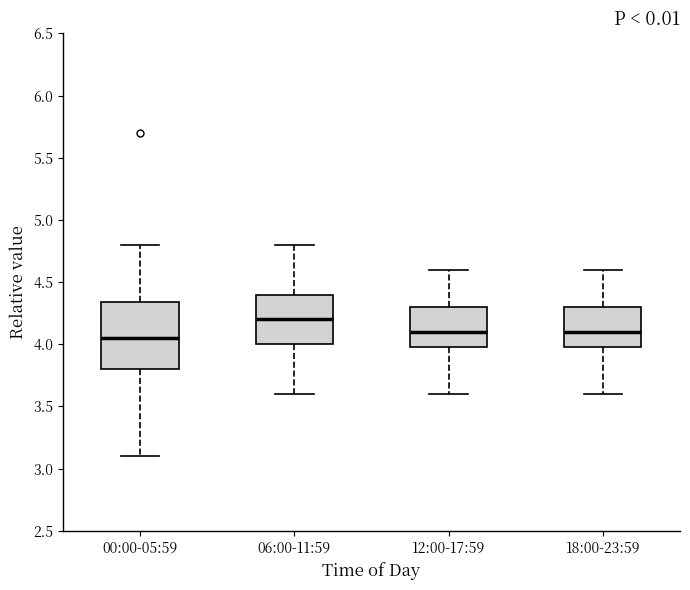

Reading left to right, read every box against the y-axis: the position of its median line, the range the box covers, and the ends of its whiskers. The values are not printed on the chart, so give them approximately, as read against the axis.

00:00-05:59: median 4.05, box 3.80 to 4.35, whiskers 3.10 to 4.80
06:00-11:59: median 4.20, box 4.00 to 4.40, whiskers 3.60 to 4.80
12:00-17:59: median 4.10, box 4.00 to 4.30, whiskers 3.60 to 4.60
18:00-23:59: median 4.10, box 4.00 to 4.30, whiskers 3.60 to 4.60